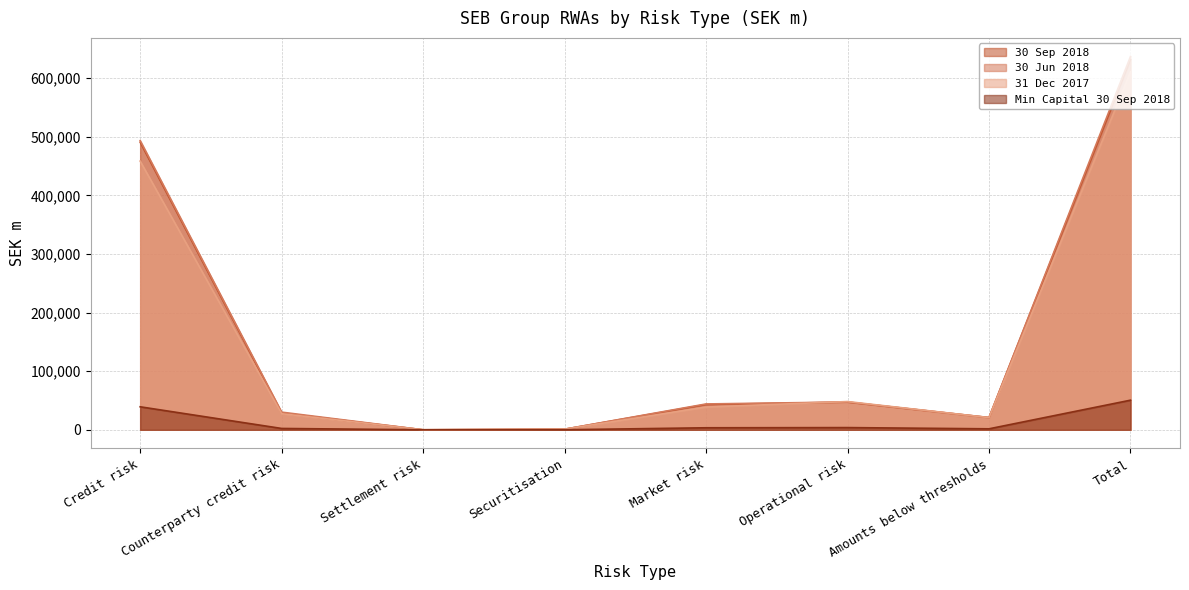

What is the maximum value for 31 Dec 2017?

610819.0